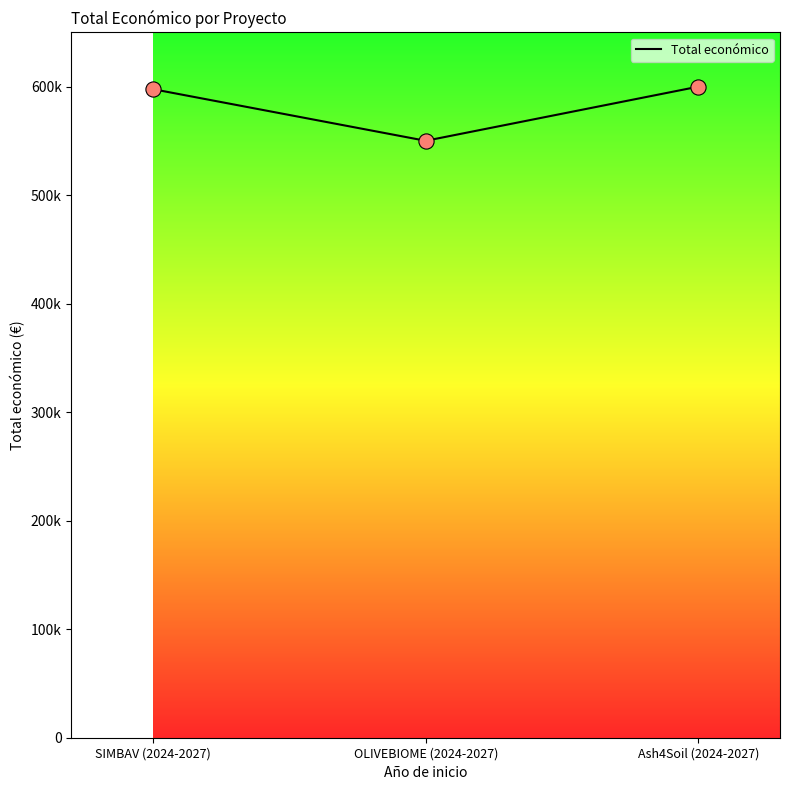

Between OLIVEBIOME (2024-2027) and Ash4Soil (2024-2027), which is larger?

Ash4Soil (2024-2027)